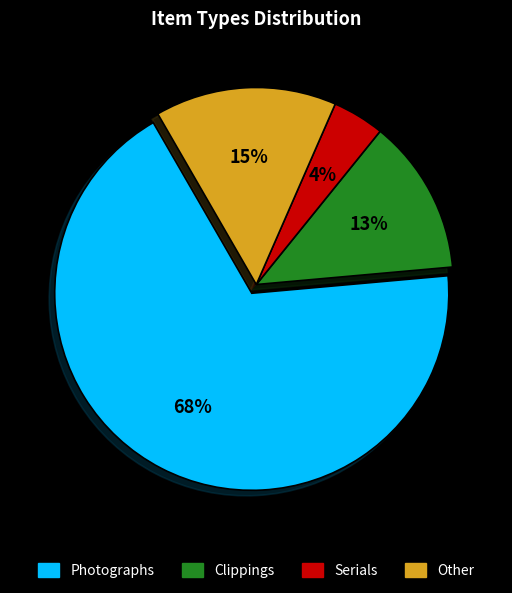

To the nearest percent, what is the difference between the largest and smallest slice percentages?

64%